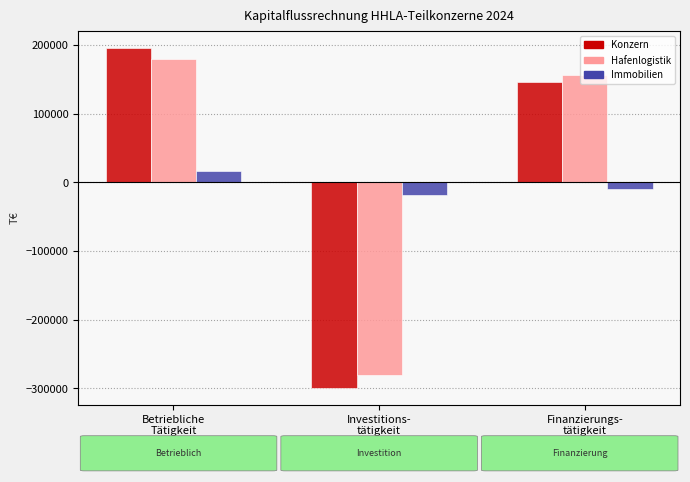

What is the sum of the Hafenlogistik values at Finanzierungs-
tätigkeit and Betriebliche
Tätigkeit?

336169